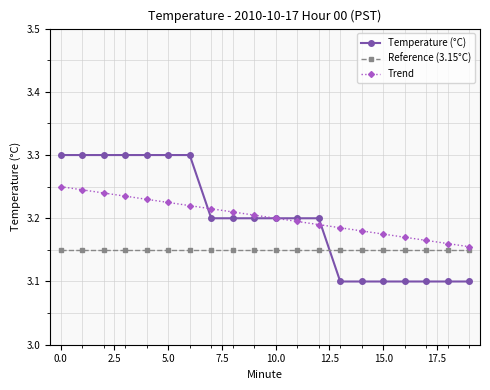

At how many categories does at least one series exceed 3?

20